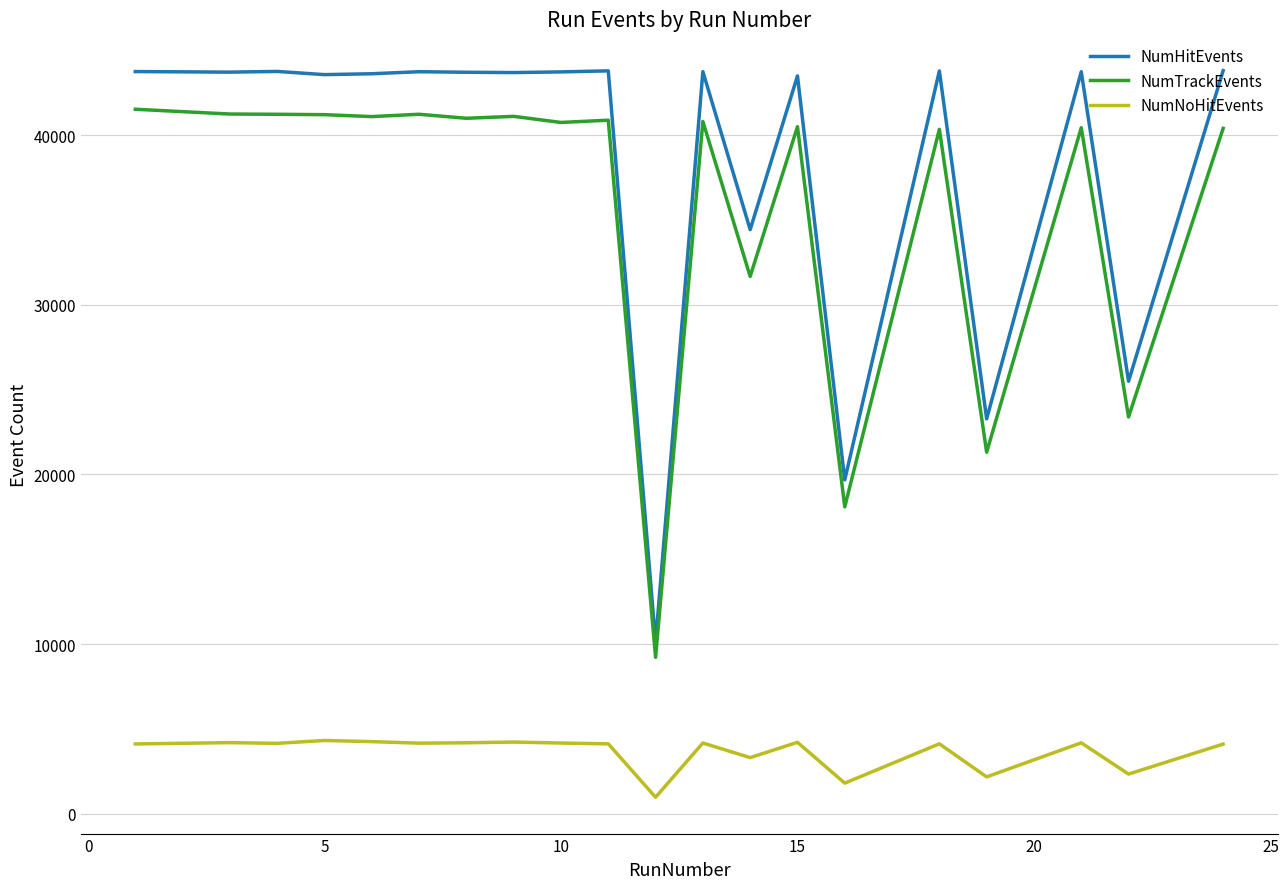

How many lines are shown in the chart?

3